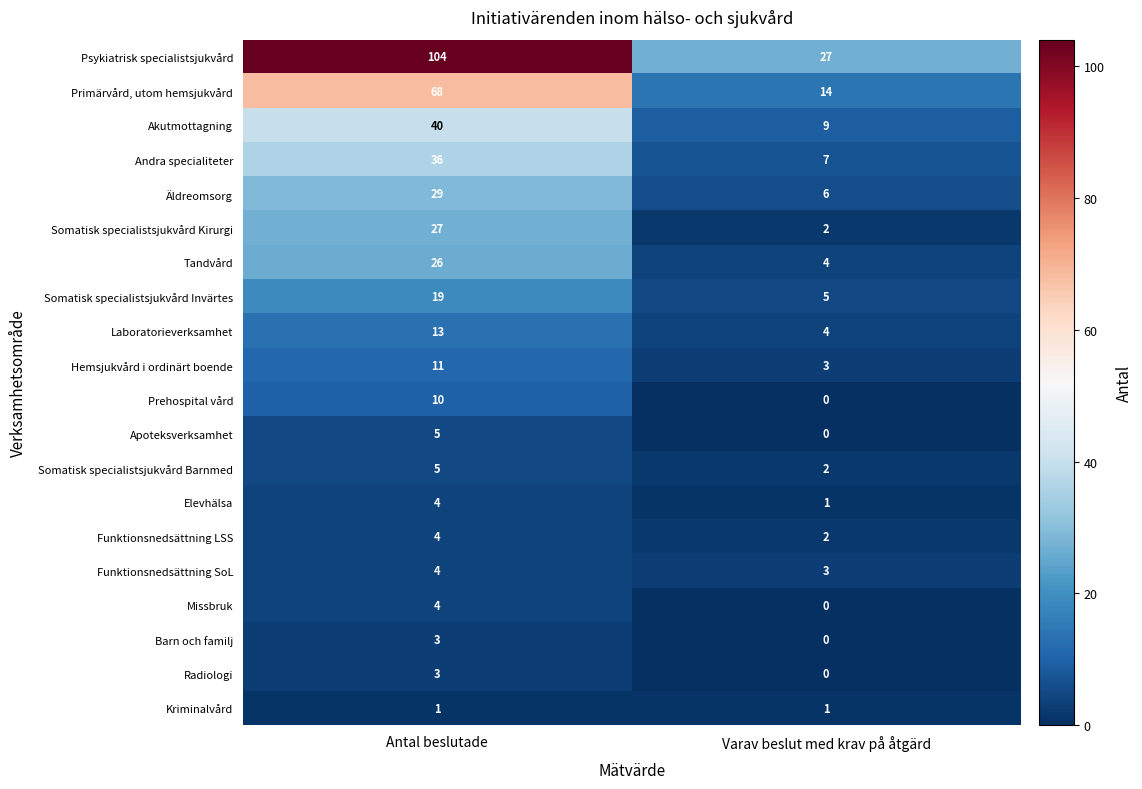

The Primärvård, utom hemsjukvård series shows 22 at Varav beslut med krav på åtgärd. True or false?

False